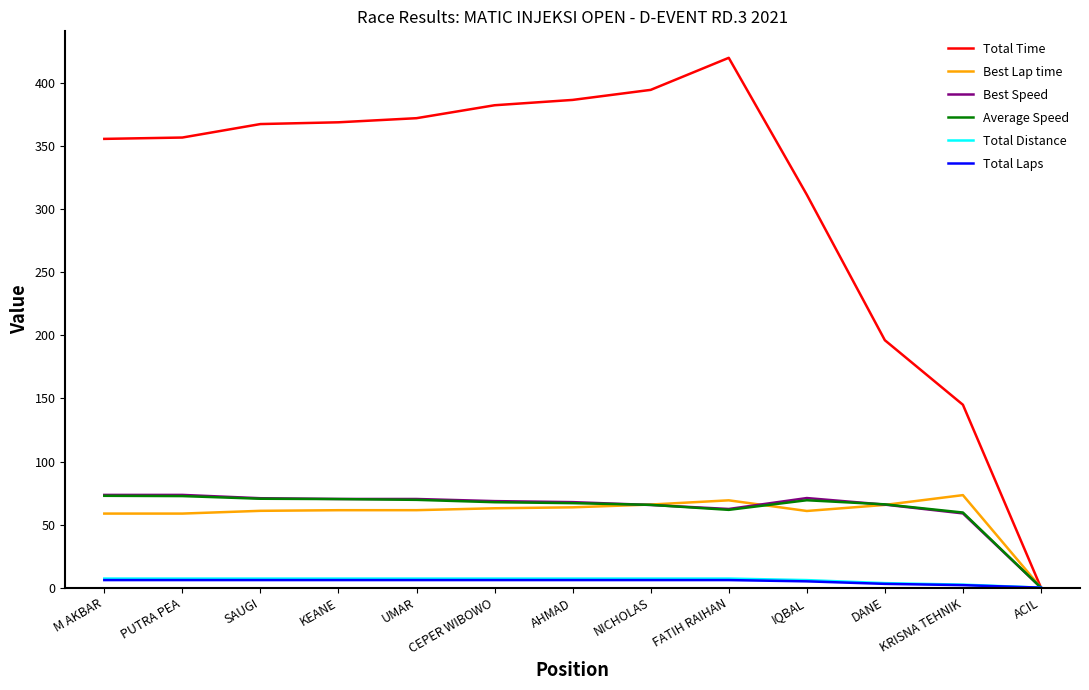

What is the spread (max minus min) of values at KRISNA TEHNIK?

143.0